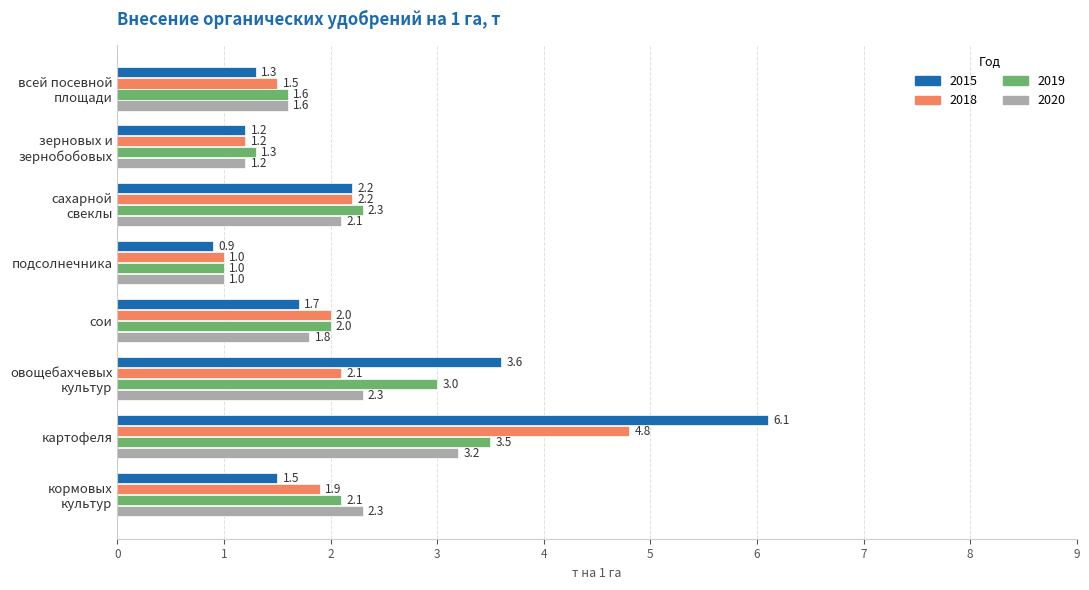

Which series has the largest total across all categories?

2015